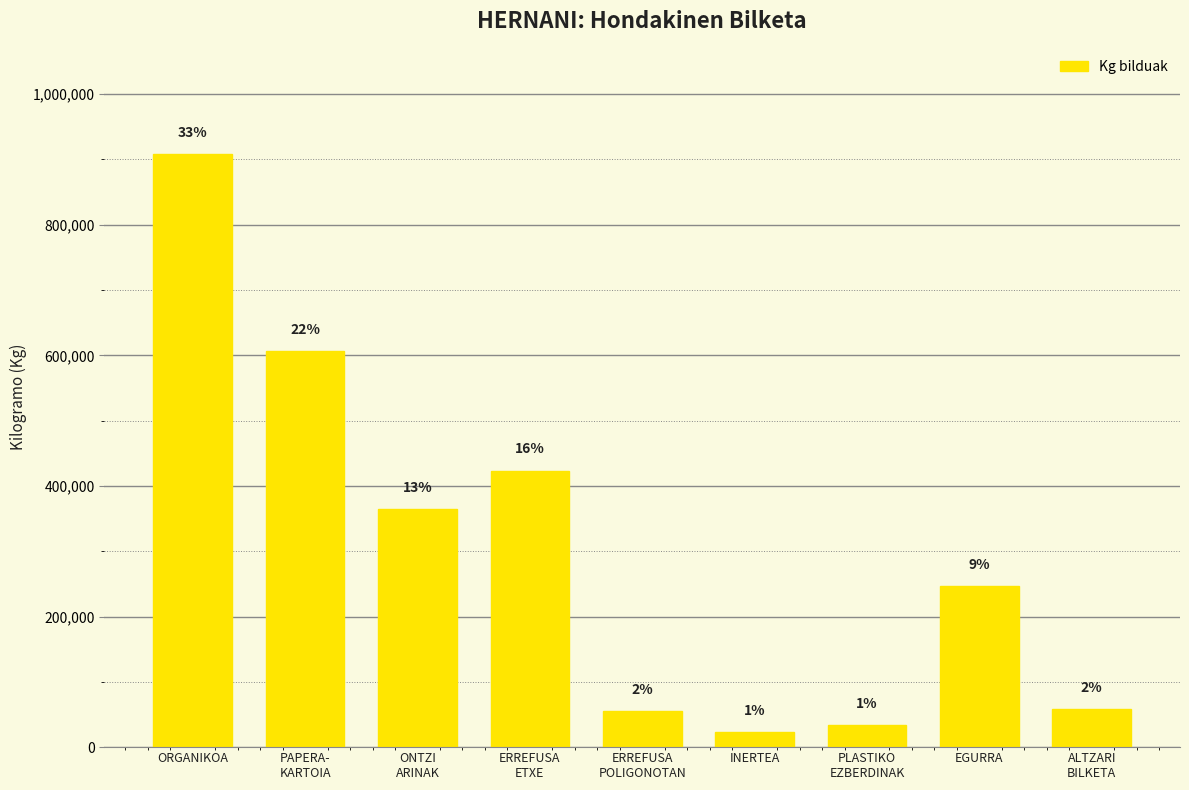

What is the sum of the values at ALTZARI
BILKETA and ERREFUSA
POLIGONOTAN?

114140